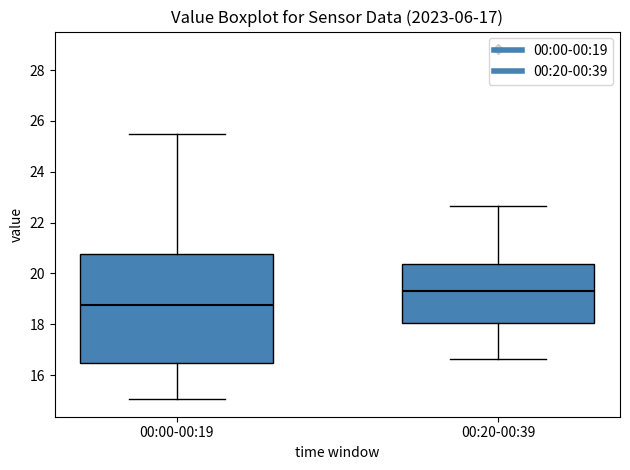

Which box is the tallest, from its lower edge to its upper edge?

00:00-00:19